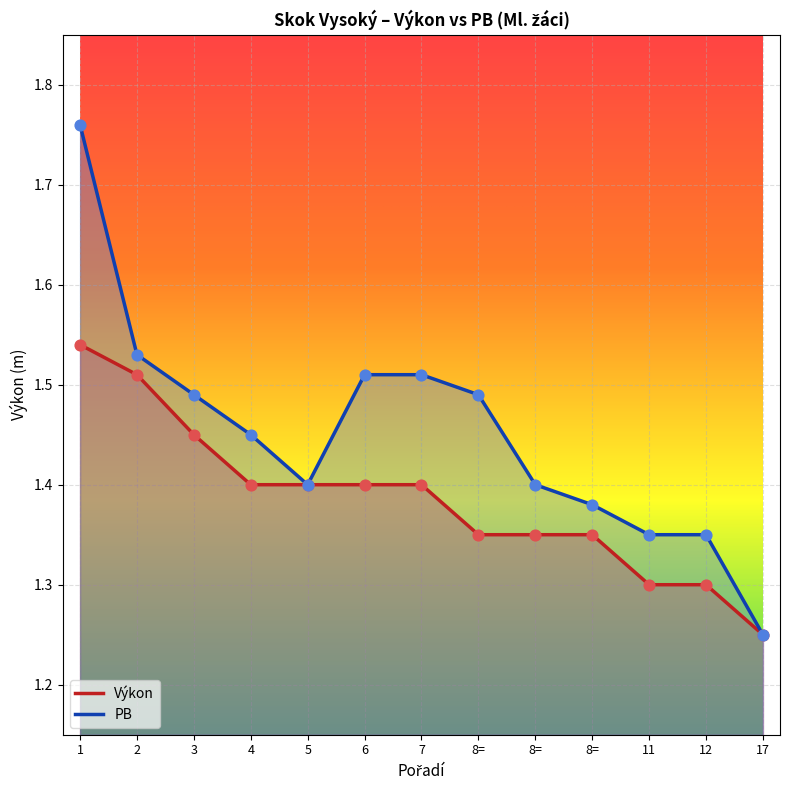

What is the total value across all series at 1?

3.3